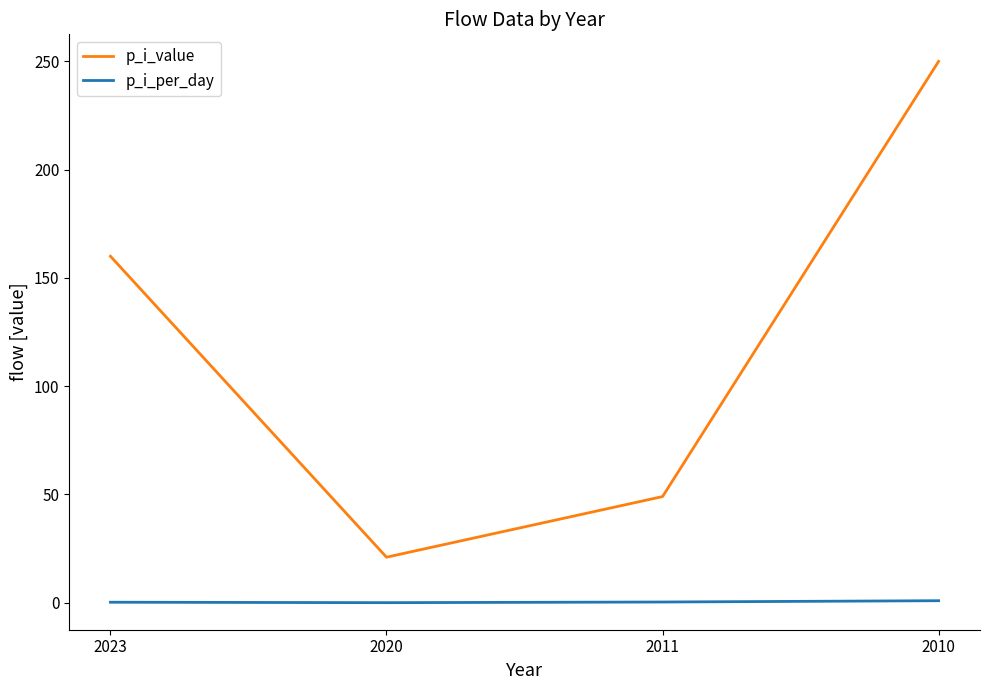

Which series changed the most between 2023 and 2020?

p_i_value